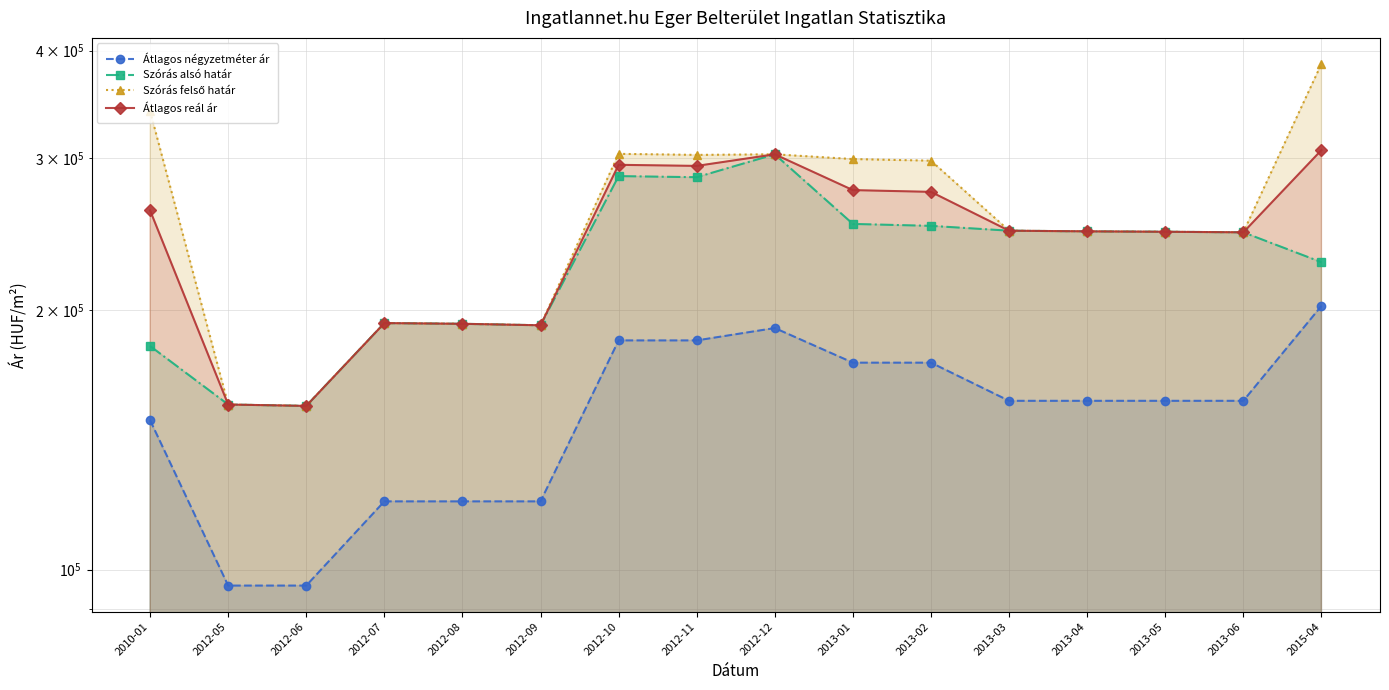

What is the difference between the Szórás felső határ values at 2013-01 and 2012-06?

144531